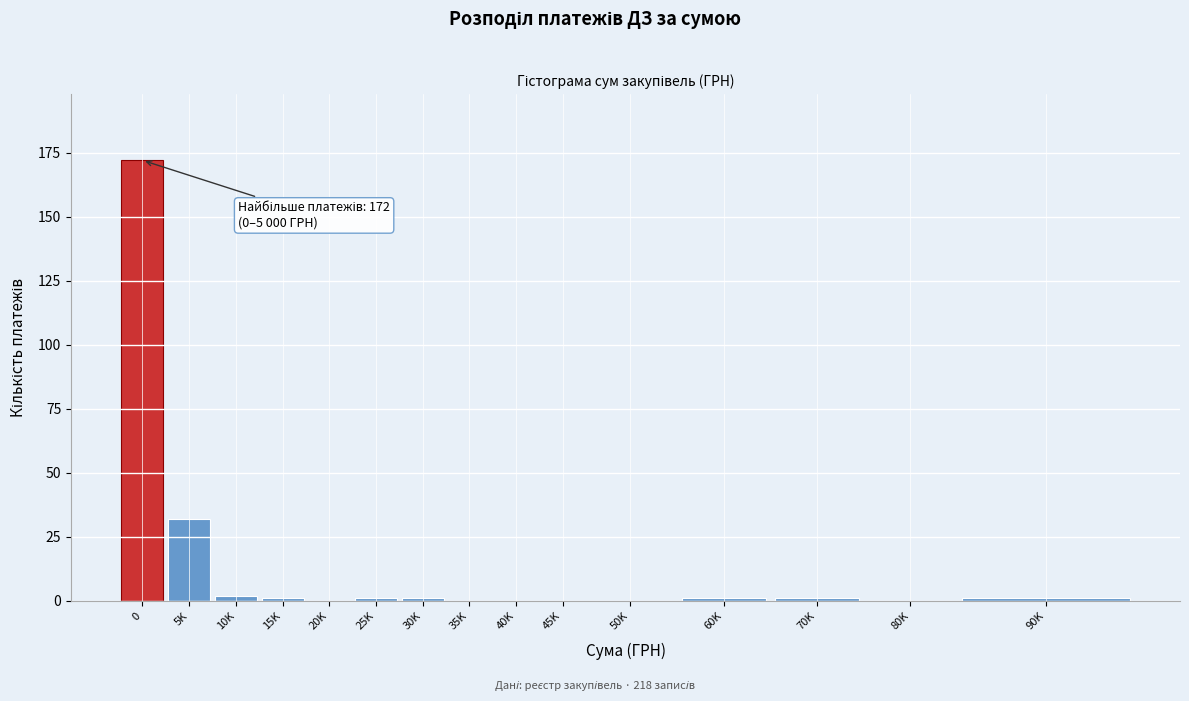

Reading right to left, transcribe all the data shown in this chart.

90K=1	80K=0	70K=1	60K=1	50K=0	45K=0	40K=0	35K=0	30K=1	25K=1	20K=0	15K=1	10K=2	5K=32	0=172